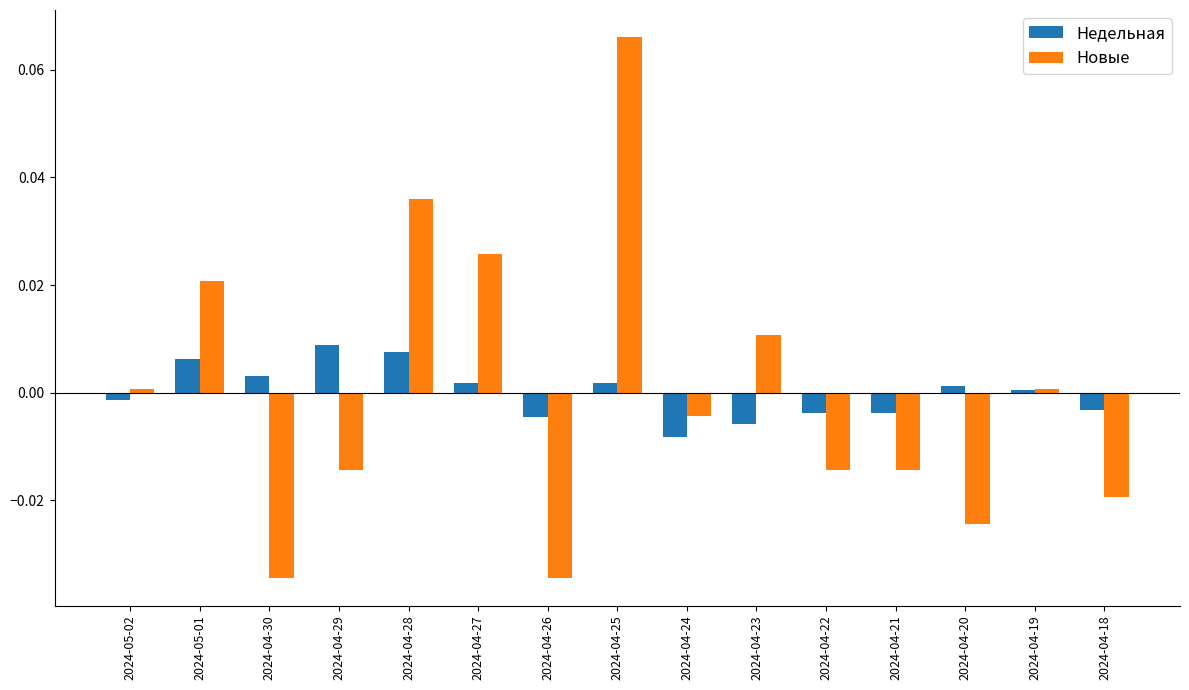

Rank the series by their maximum value, from lowest to highest.

Недельная, Новые